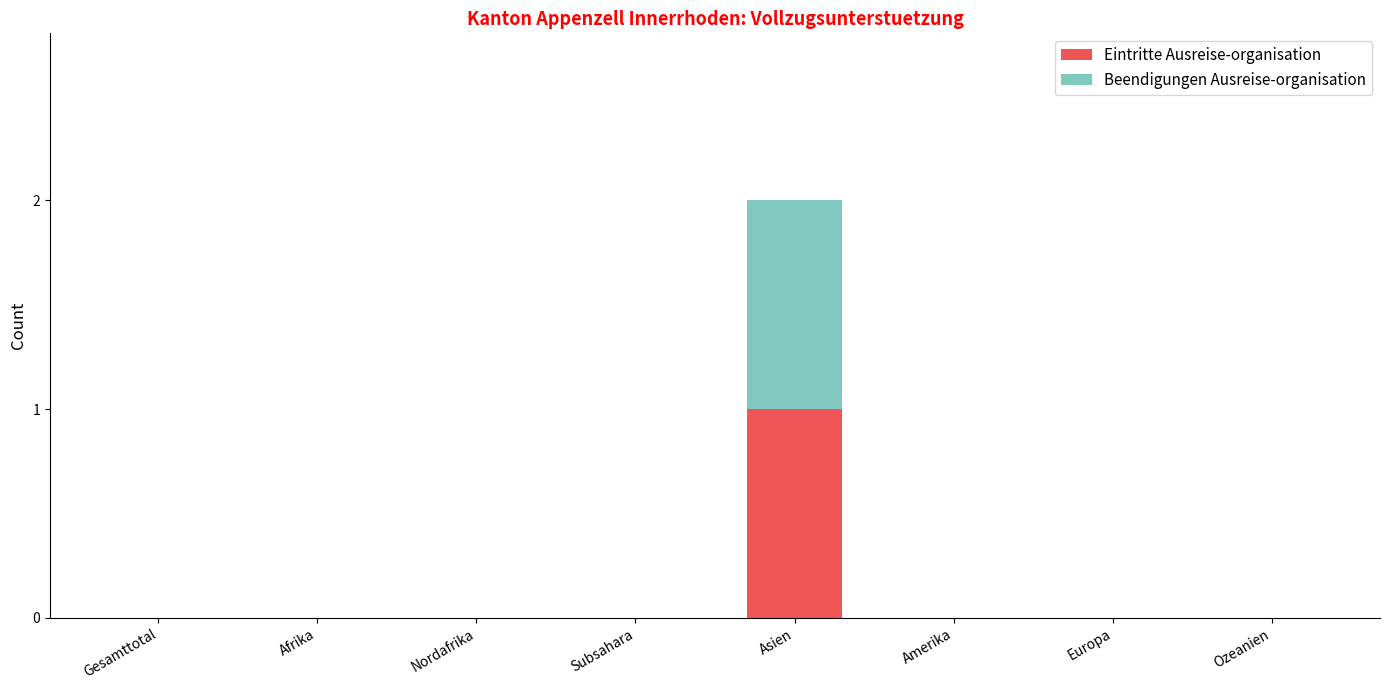

Reading left to right, what are the values for Eintritte Ausreise-organisation?

Gesamttotal=0	Afrika=0	Nordafrika=0	Subsahara=0	Asien=1	Amerika=0	Europa=0	Ozeanien=0